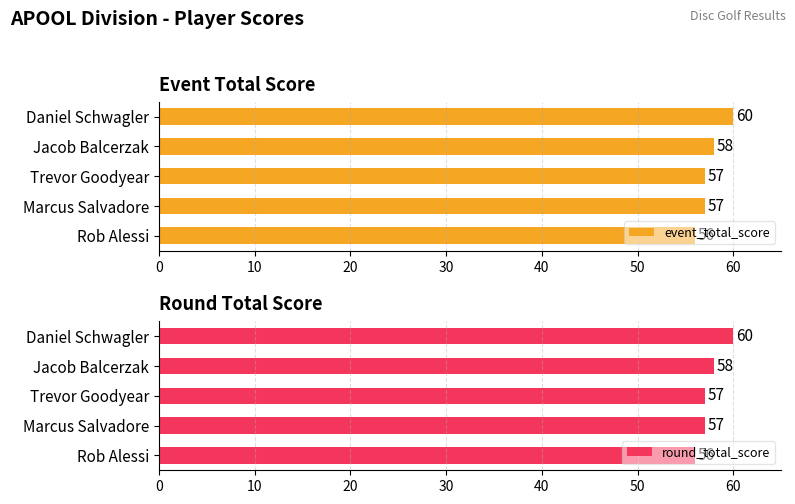

True or false: event_total_score has a value of 88 at Trevor Goodyear.

False